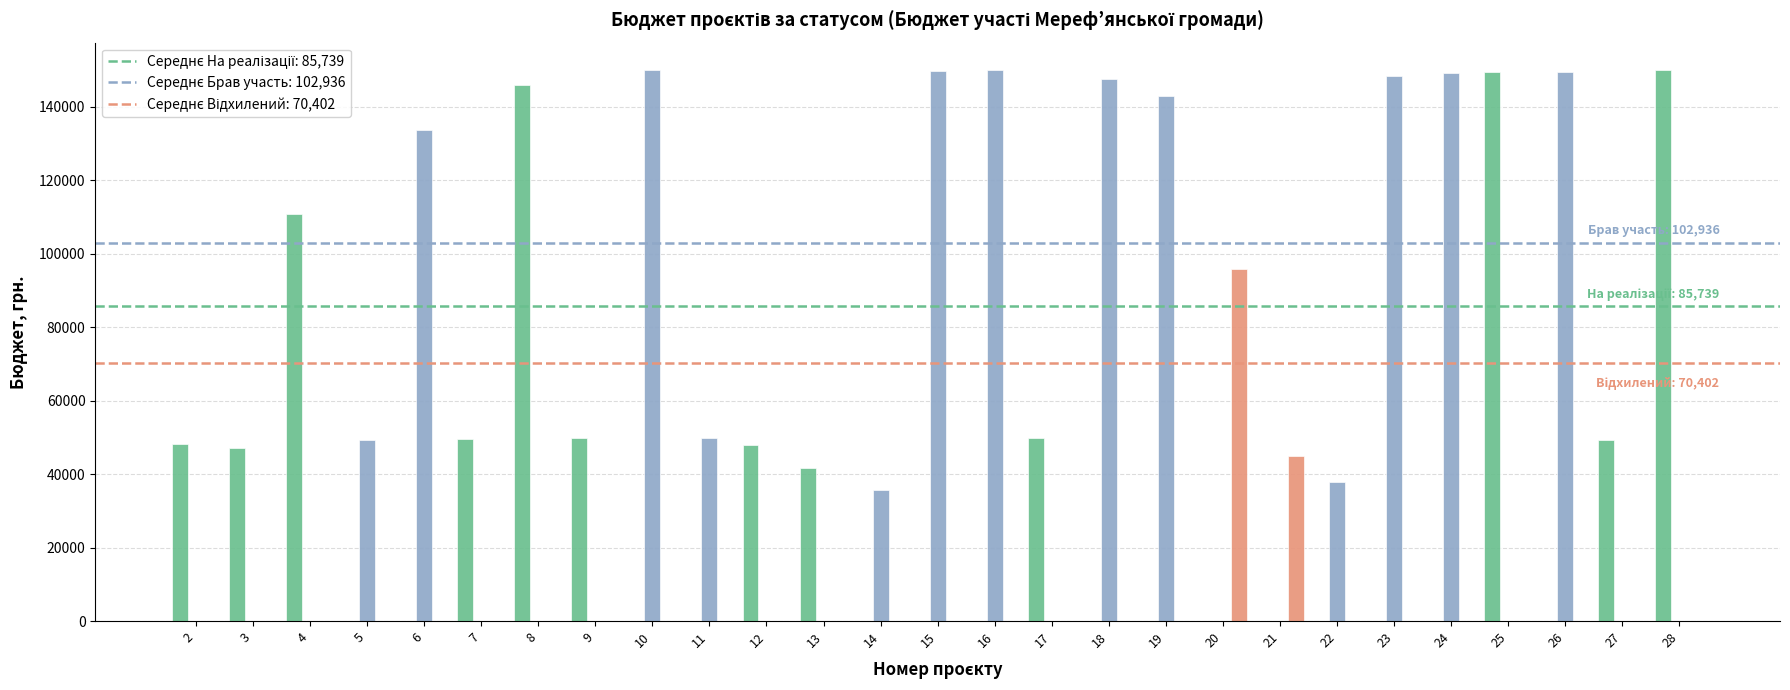

What is the maximum value shown in the chart?

149941.0